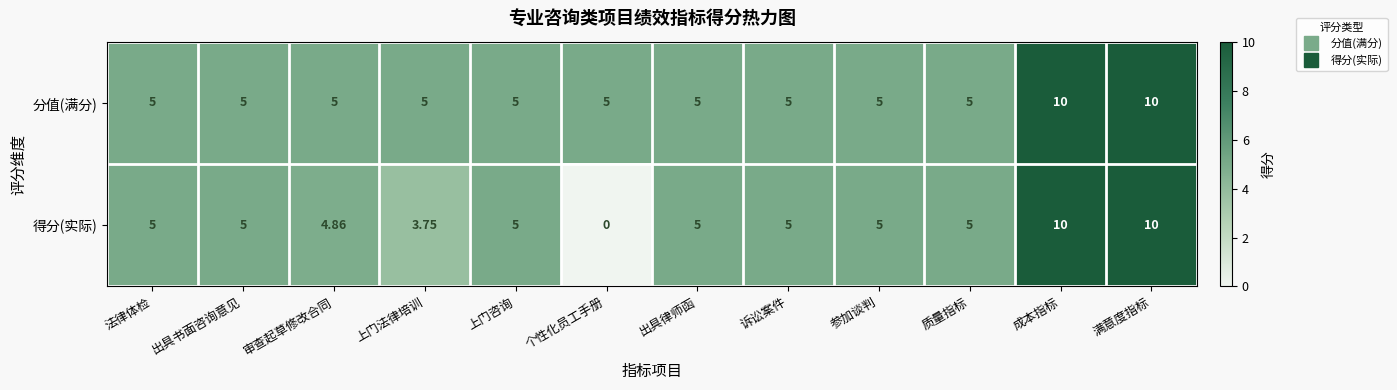

Which series changed the most between 法律体检 and 审查起草修改合同?

得分(实际)